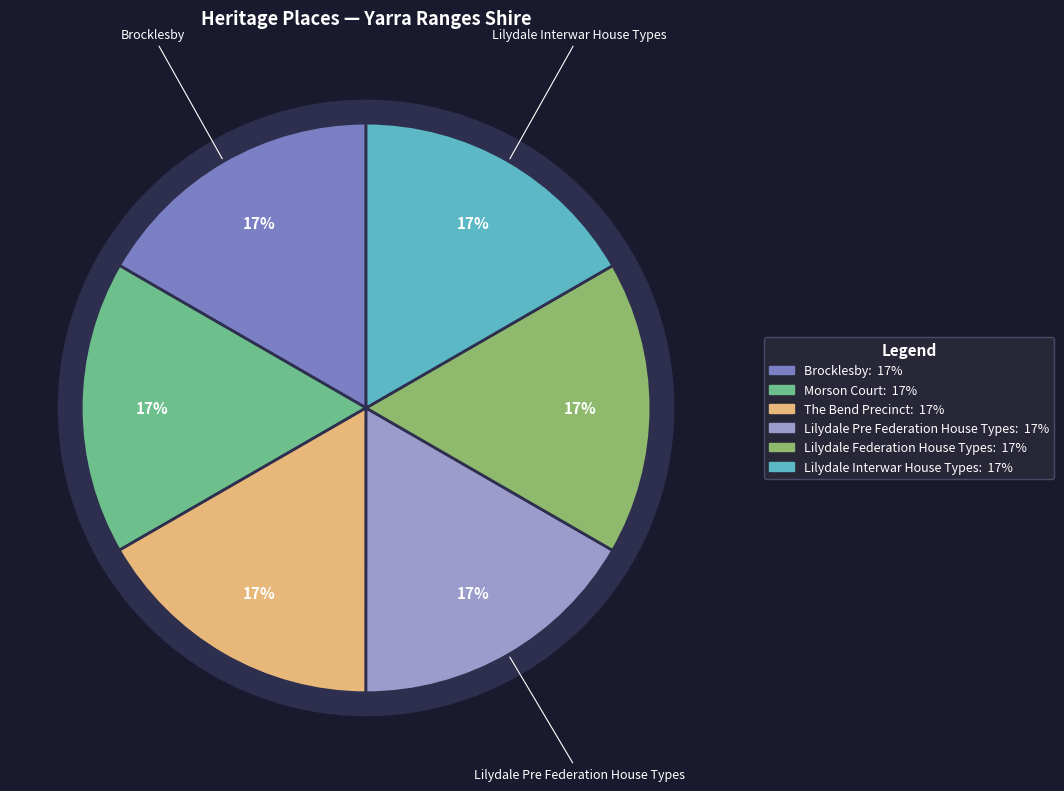

Is it true that Brocklesby is 17% of the pie?

True